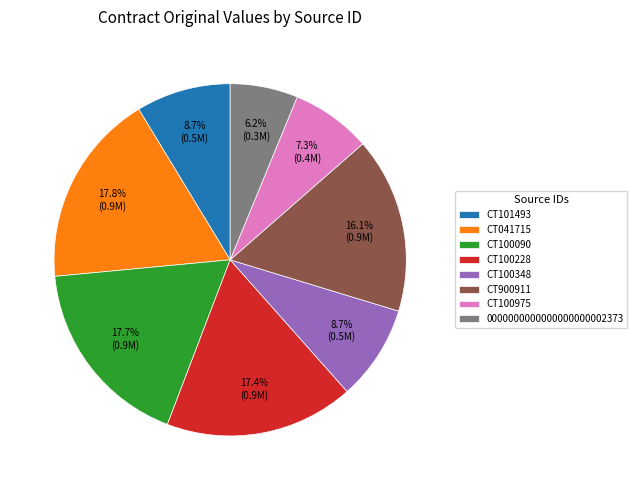

What percentage is NOT represented by CT041715?

82.2%